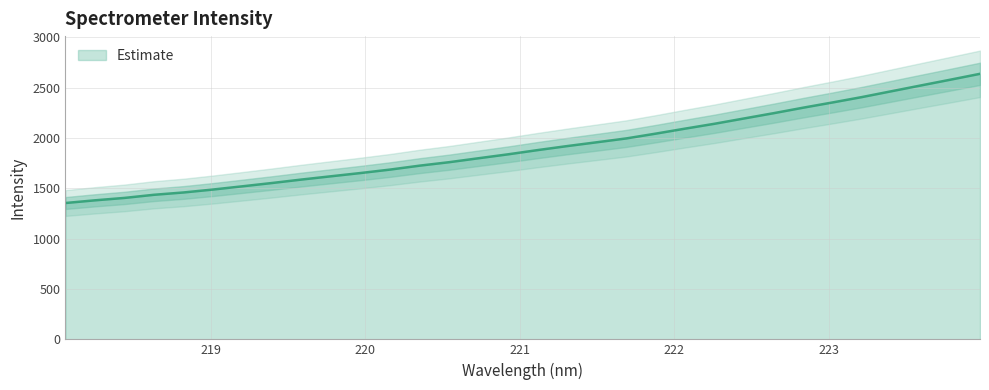

What is the greatest value displayed?

2638.0